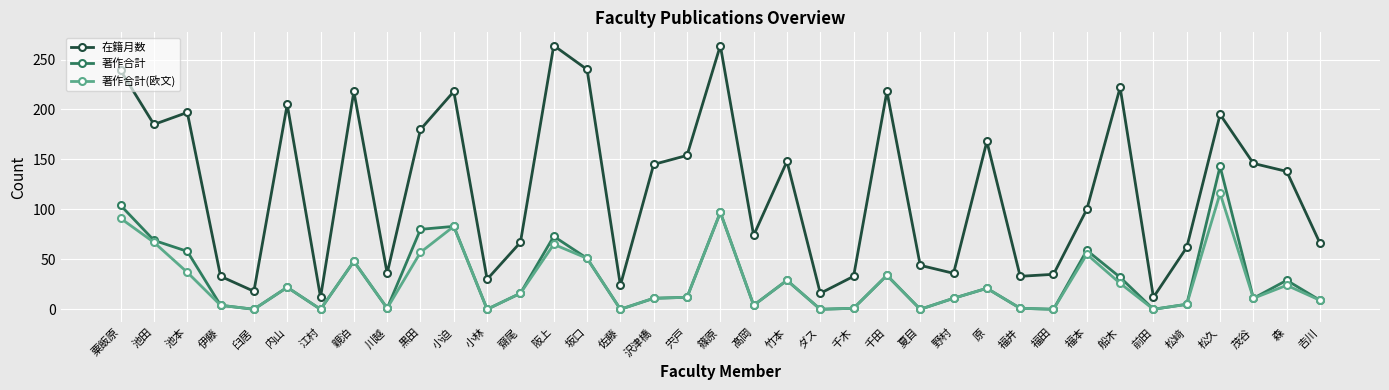

Which series has the widest spread of values?

在籍月数